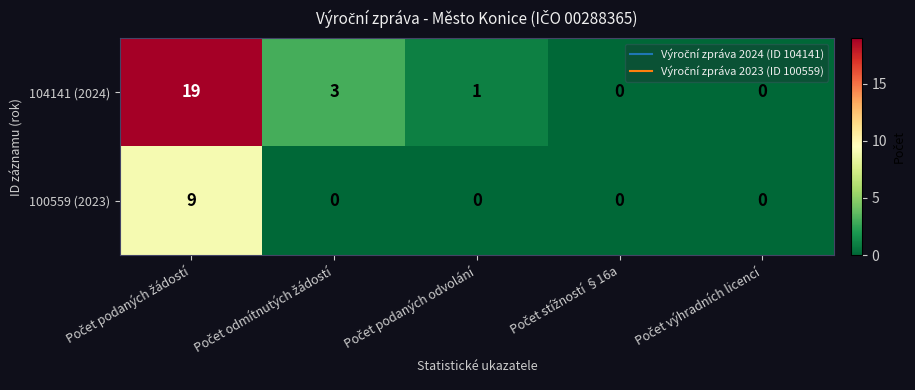

What is the highest value of the 104141 (2024) series?

19